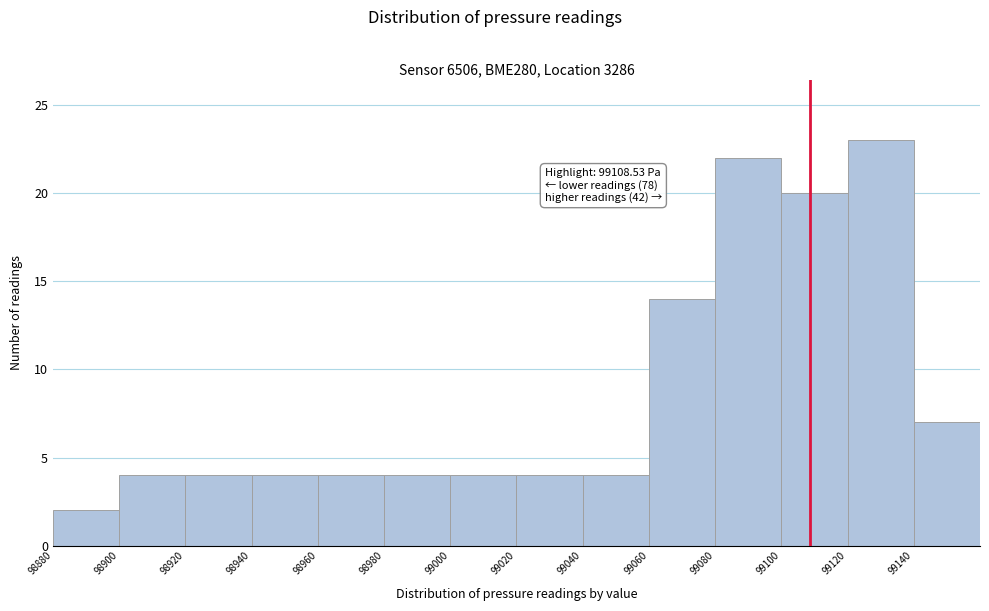

Over which range of the x-axis is the bar tallest?

99120 to 99140